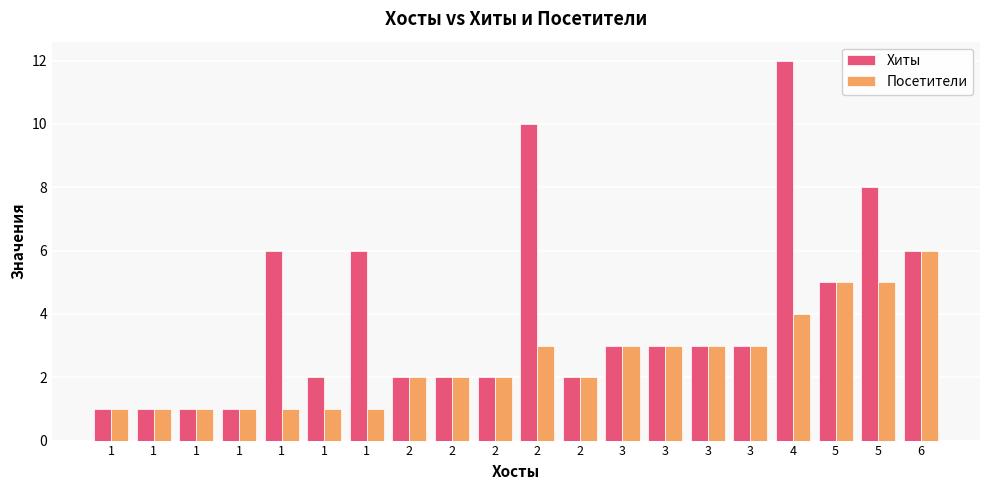

At which label does Посетители first exceed 2?

2